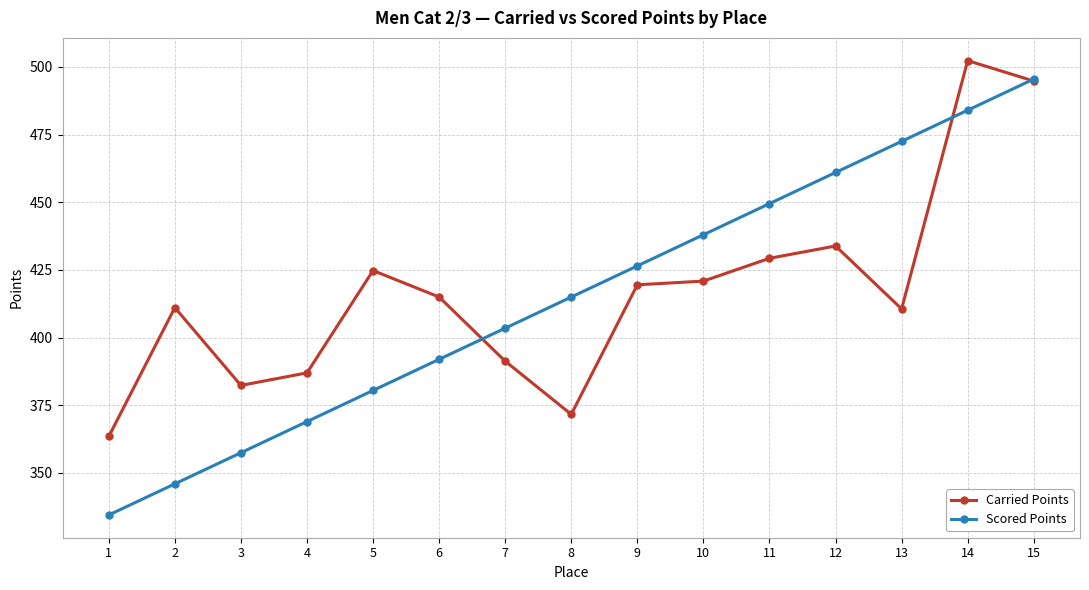

Which label corresponds to the largest value in the chart?

14